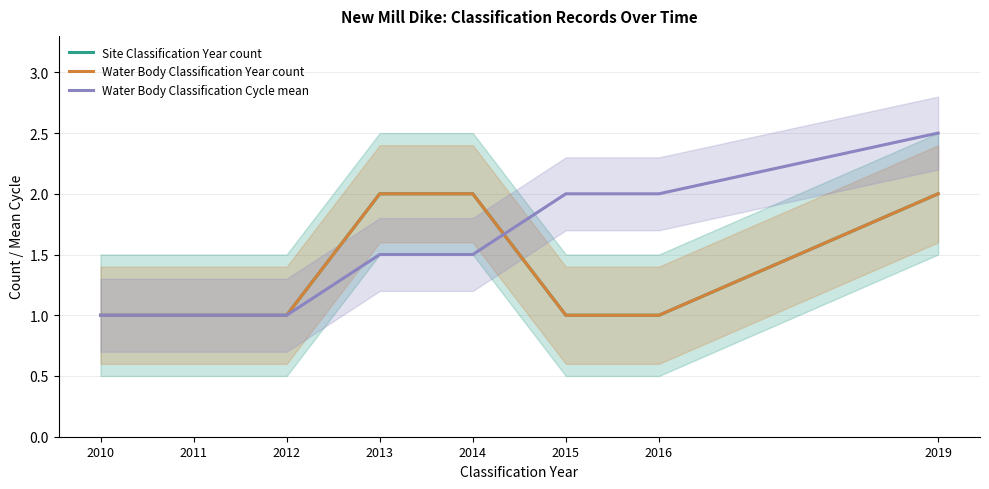

At which label does Water Body Classification Year count reach its minimum?

2010